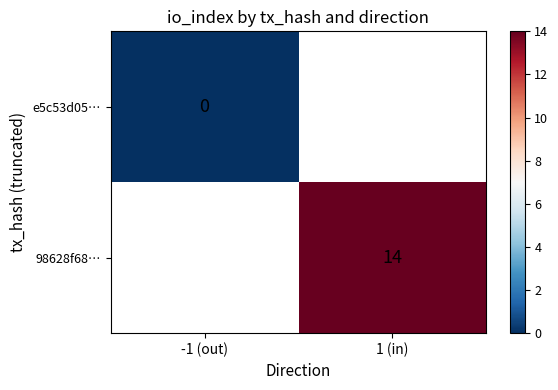

List the labels in order of e5c53d05… value, largest first.

-1 (out), 1 (in)